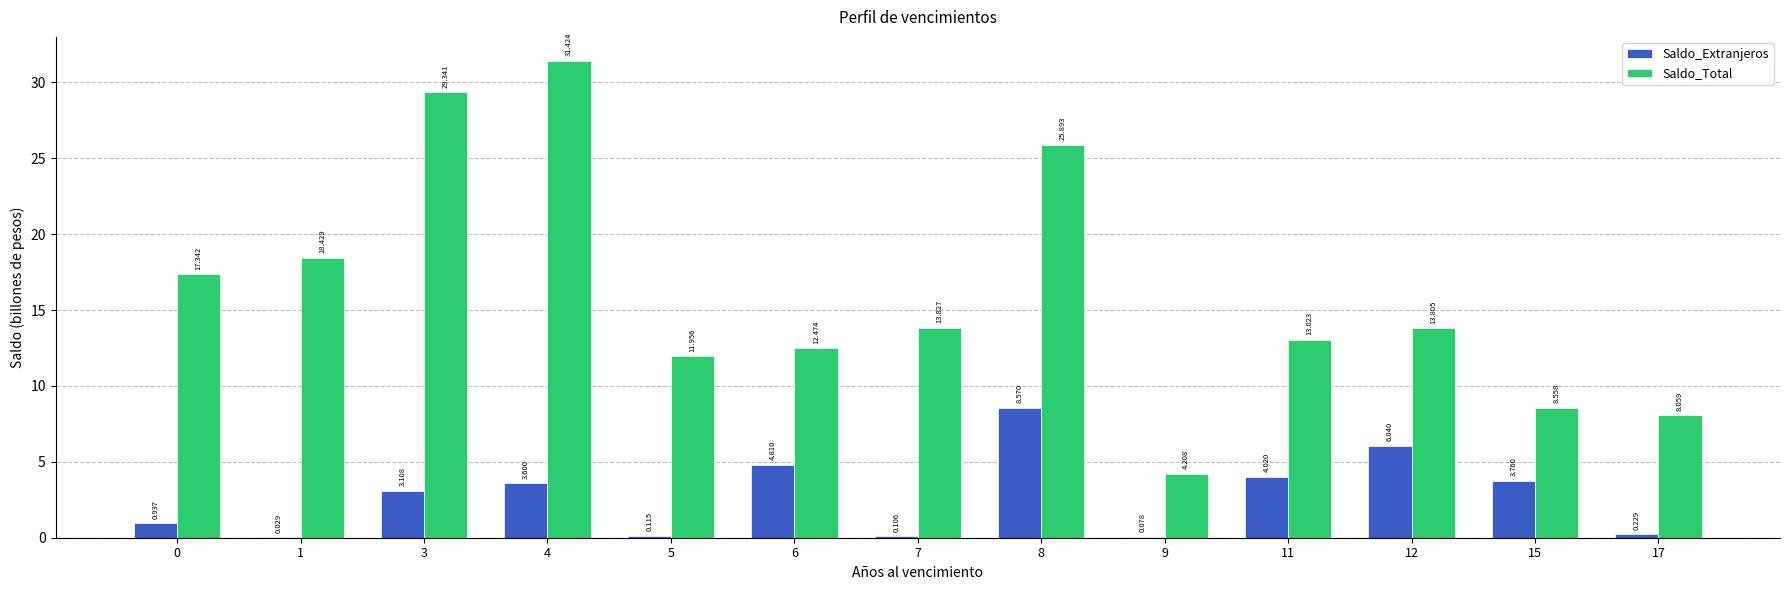

Which series has the largest total across all categories?

Saldo_Total